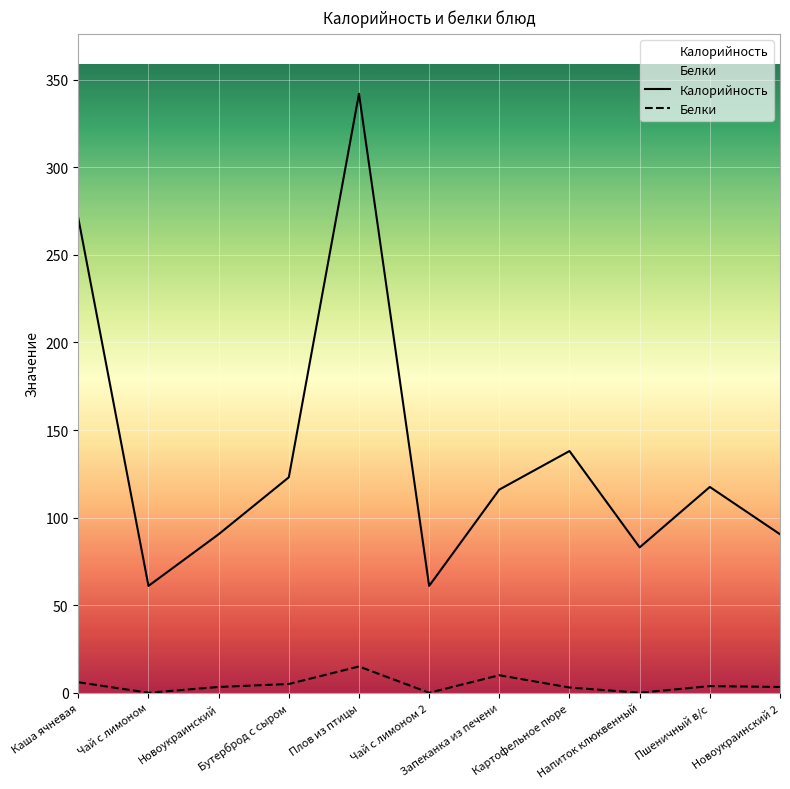

What is the difference between the highest and lowest values at Напиток клюквенный?

83.0